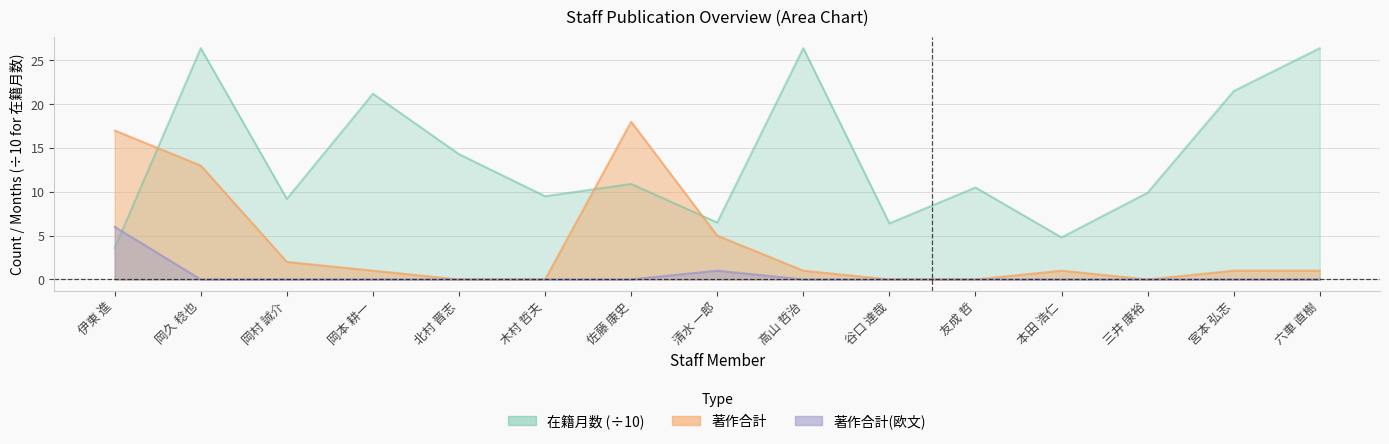

Reading right to left, what are all the values shown in this chart?

在籍月数: 六車 直樹=26.4	宮本 弘志=21.5	三井 康裕=9.9	本田 浩仁=4.8	友成 哲=10.5	谷口 達哉=6.4	高山 哲治=26.4	清水 一郎=6.5	佐藤 康史=10.9	木村 哲夫=9.5	北村 晋志=14.3	岡本 耕一=21.2	岡村 誠介=9.2	岡久 稔也=26.4	伊東 進=3.6
著作合計: 六車 直樹=1.0	宮本 弘志=1.0	三井 康裕=0.0	本田 浩仁=1.0	友成 哲=0.0	谷口 達哉=0.0	高山 哲治=1.0	清水 一郎=5.0	佐藤 康史=18.0	木村 哲夫=0.0	北村 晋志=0.0	岡本 耕一=1.0	岡村 誠介=2.0	岡久 稔也=13.0	伊東 進=17.0
著作合計(欧文): 六車 直樹=0.0	宮本 弘志=0.0	三井 康裕=0.0	本田 浩仁=0.0	友成 哲=0.0	谷口 達哉=0.0	高山 哲治=0.0	清水 一郎=1.0	佐藤 康史=0.0	木村 哲夫=0.0	北村 晋志=0.0	岡本 耕一=0.0	岡村 誠介=0.0	岡久 稔也=0.0	伊東 進=6.0